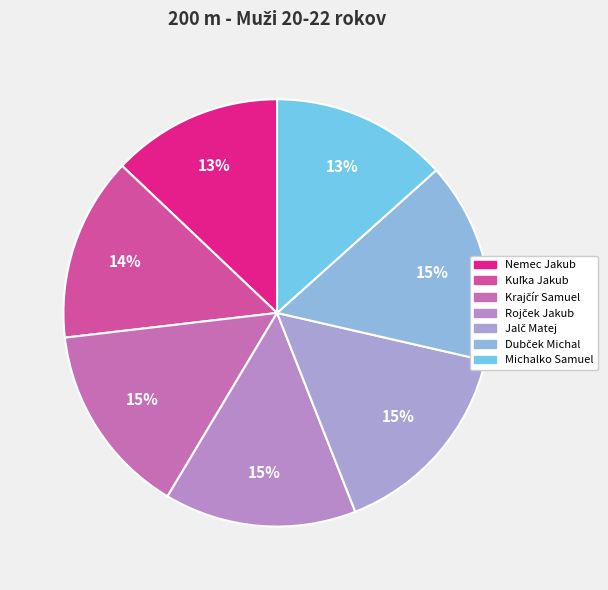

What percentage is NOT represented by Michalko Samuel?

86.6%